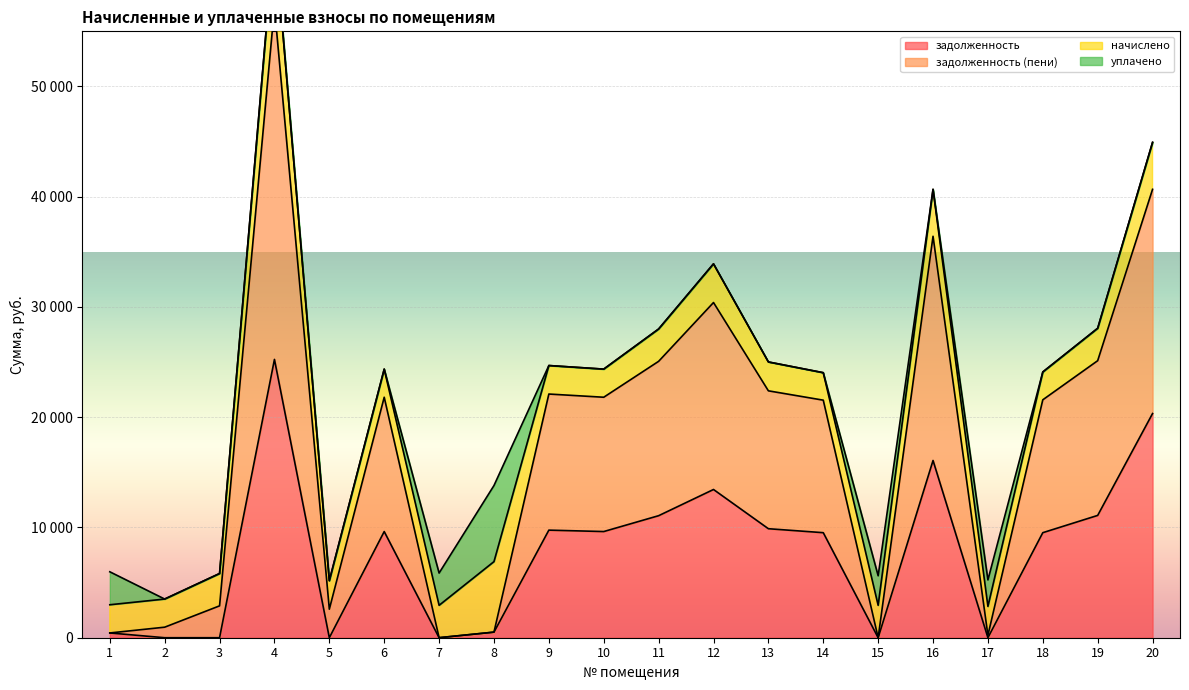

True or false: задолженность and задолженность (пени) intersect in this chart.

False